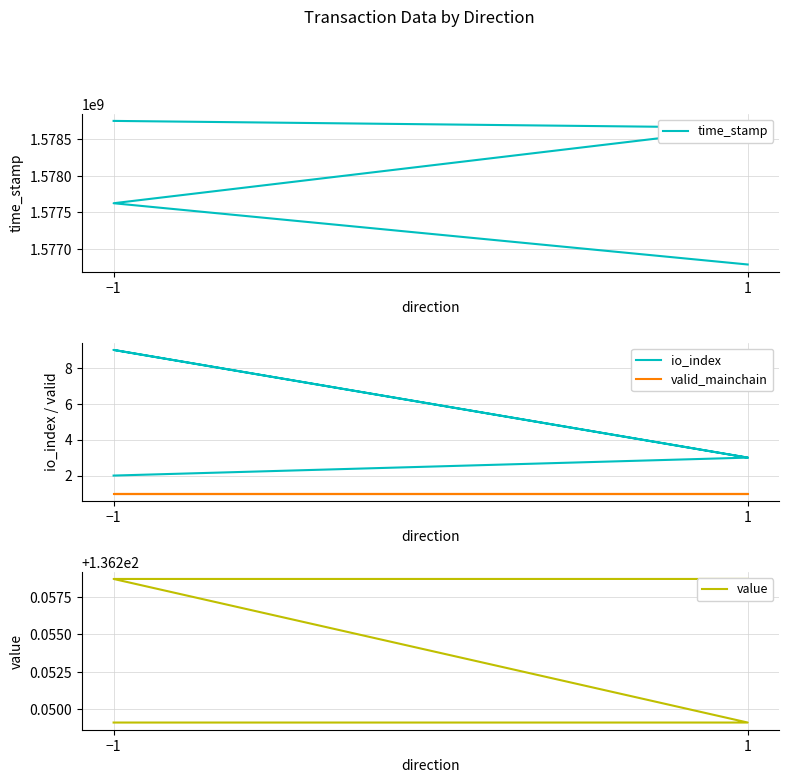

Which series has the largest total across all categories?

time_stamp